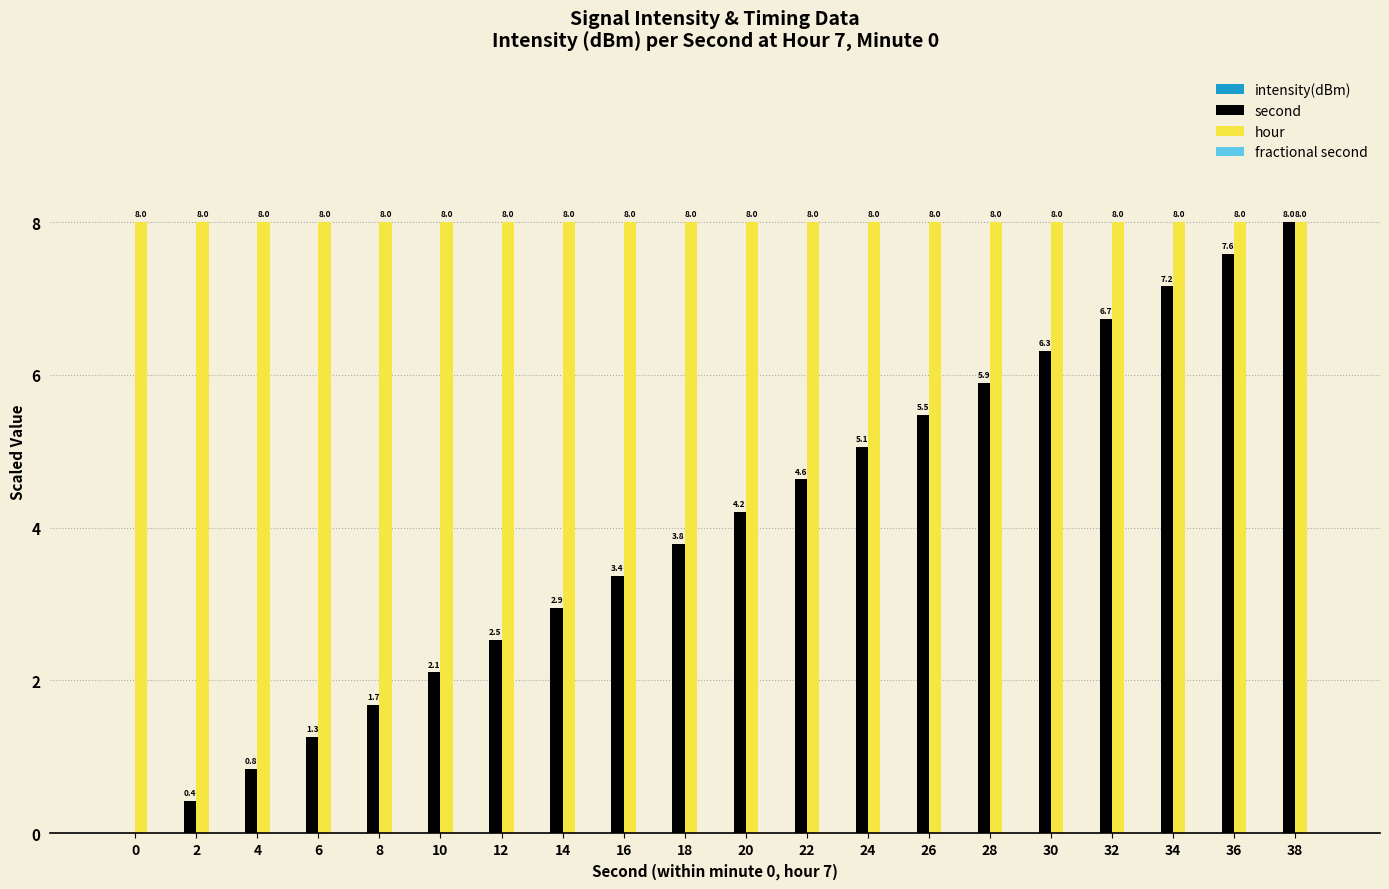

What is the sum of the second values at 22 and 14?

7.6